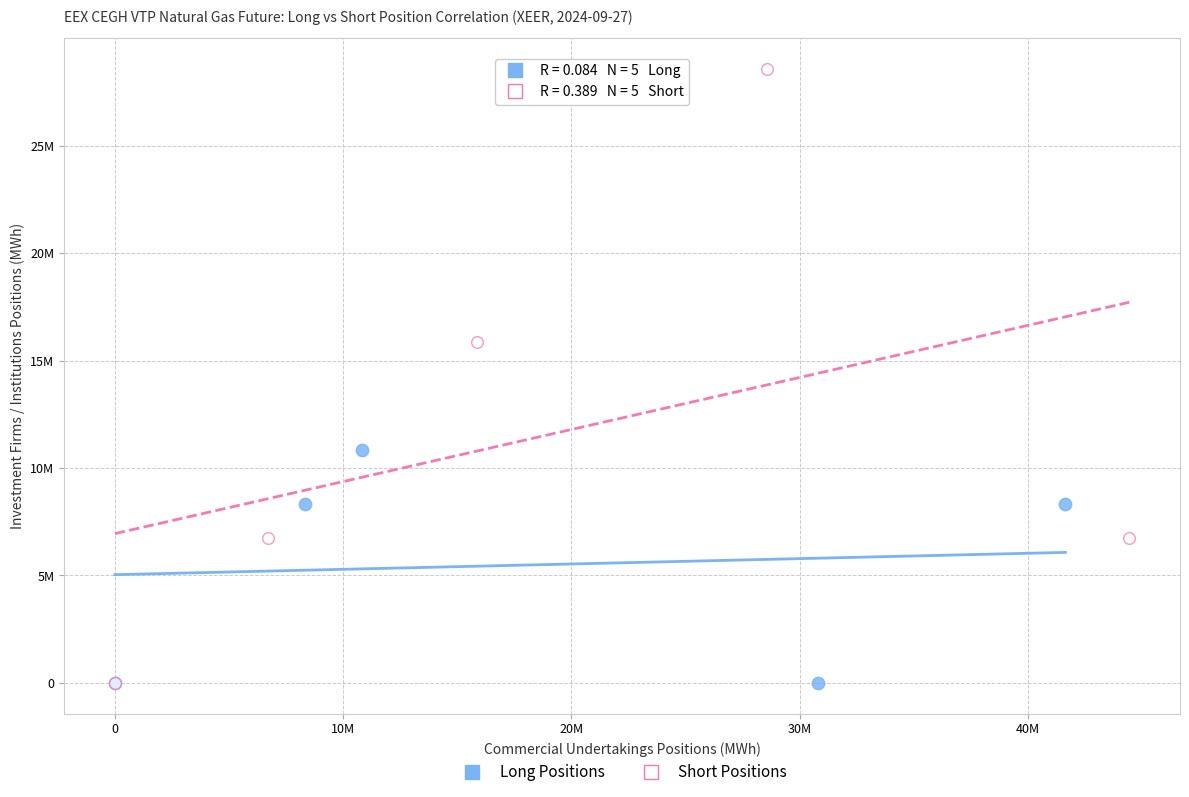

Which series reaches the maximum Y coordinate?

Short Positions